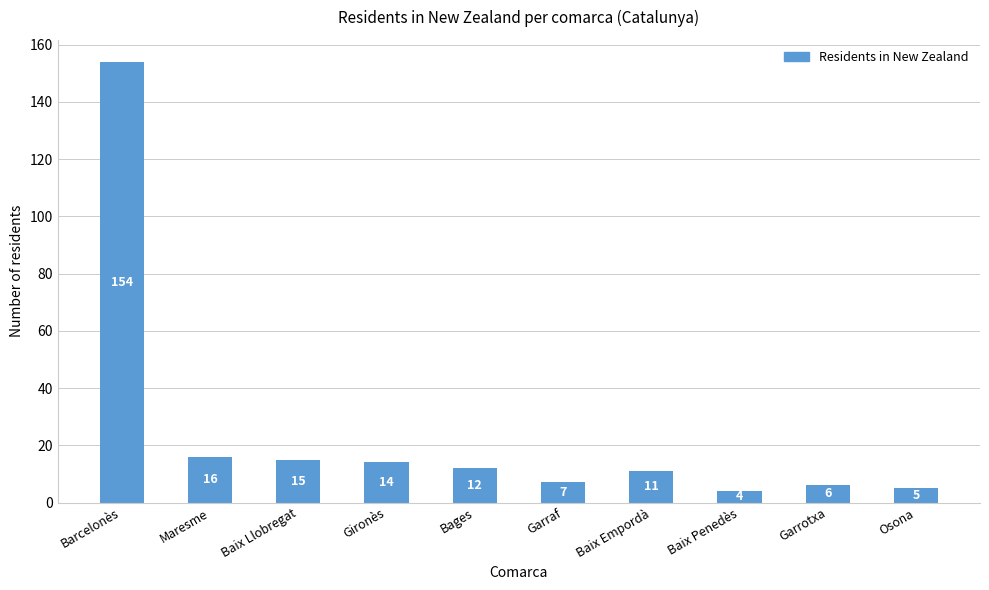

How many distinct data groups are displayed?

1